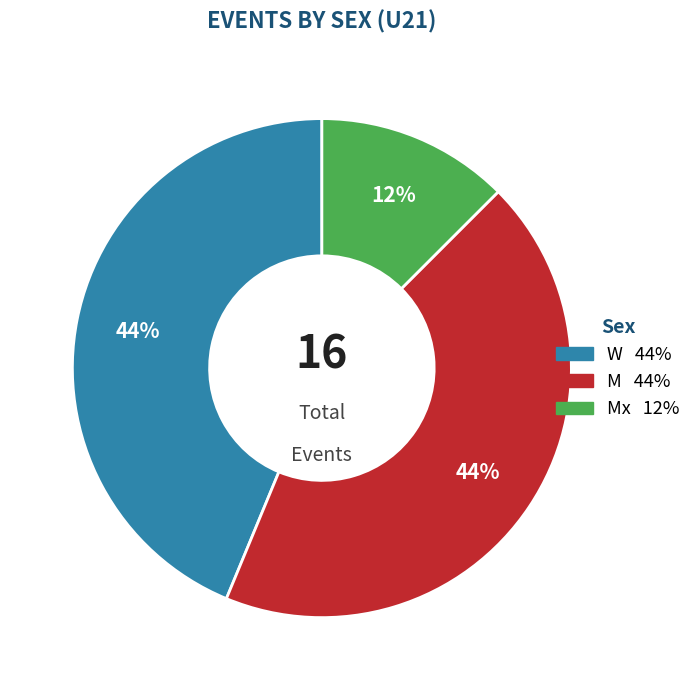

To the nearest percent, what is the average slice percentage?

33%